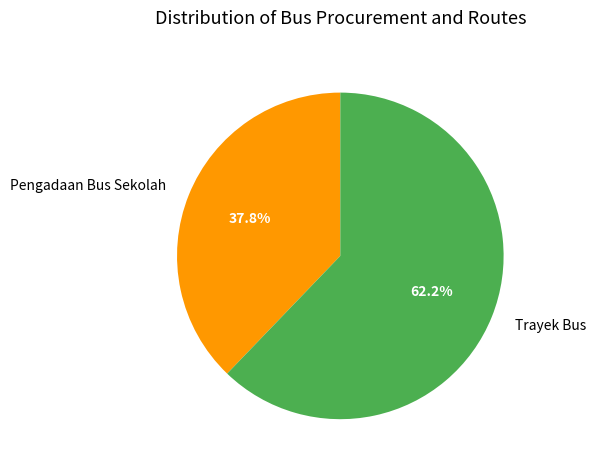

How many segments does this pie chart have?

2